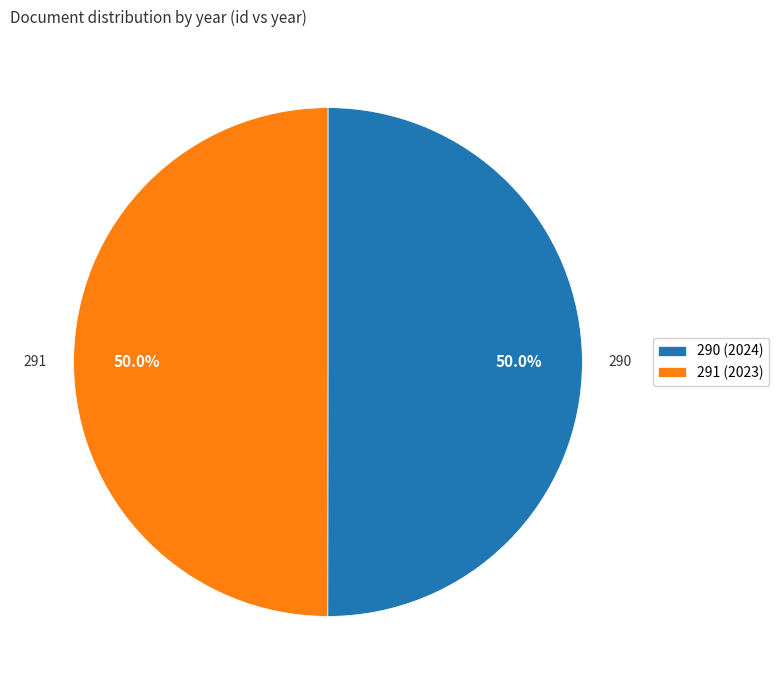

How many segments does this pie chart have?

2